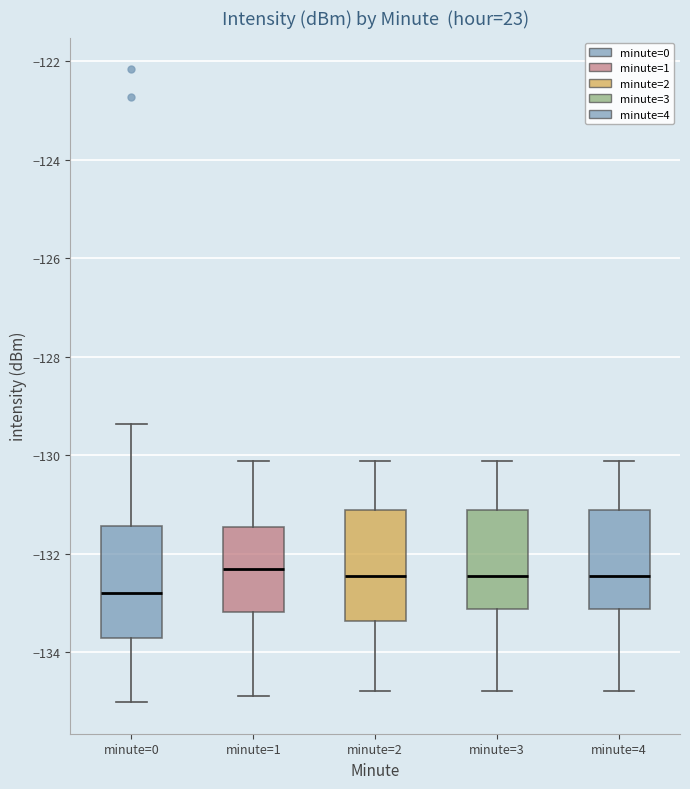

Where is the upper edge of the box for minute=3 on the y-axis? The values are not printed on the chart, so give them approximately, as read against the axis.

-131.2